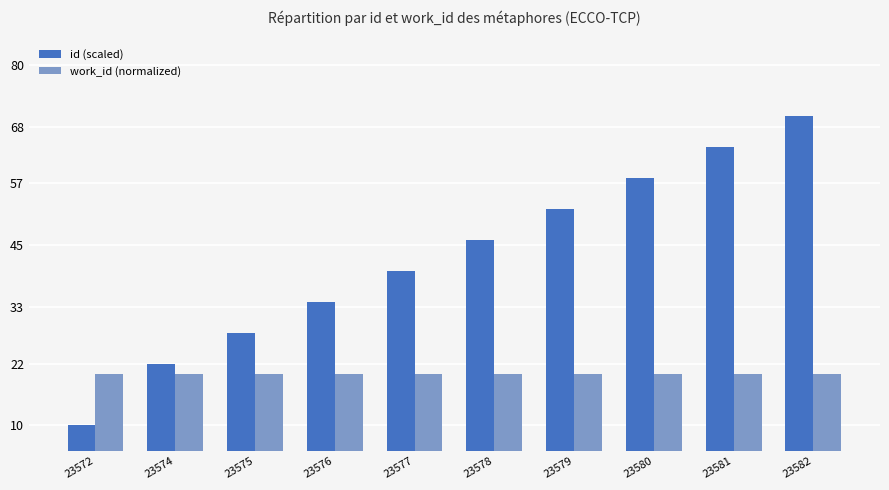

What is the value of the id (scaled) bar at the 2nd from the left?

22